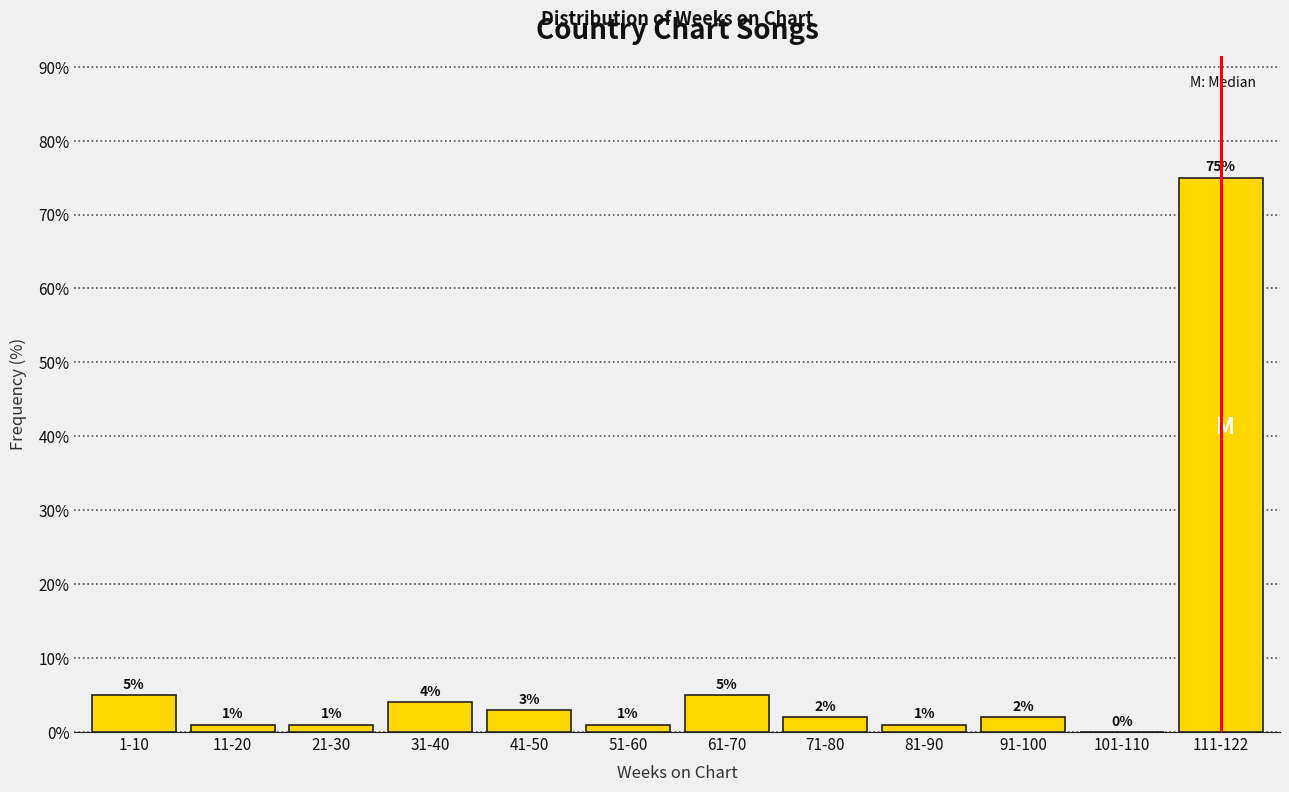

Reading right to left, extract all data points from this chart.

111-122=75	101-110=0	91-100=2	81-90=1	71-80=2	61-70=5	51-60=1	41-50=3	31-40=4	21-30=1	11-20=1	1-10=5